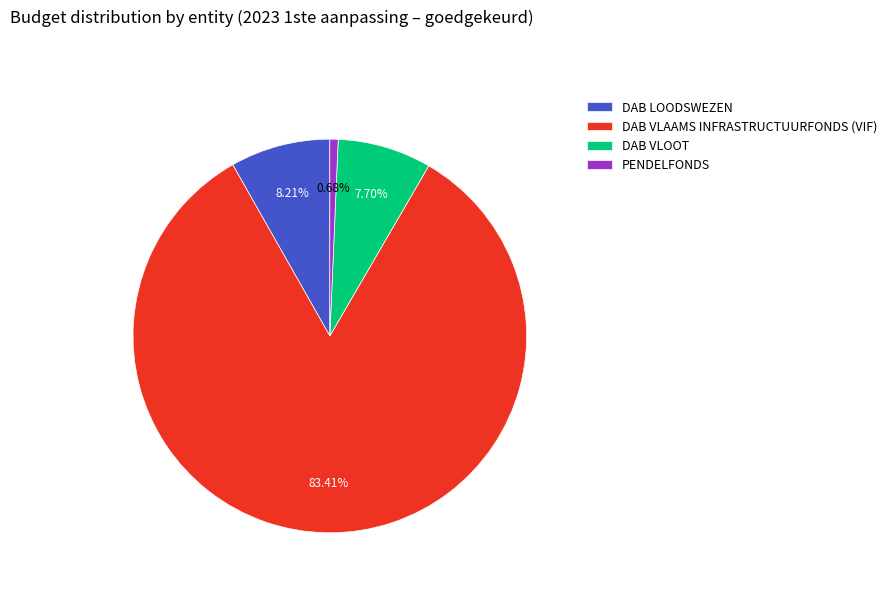

Which slice is the smallest?

PENDELFONDS